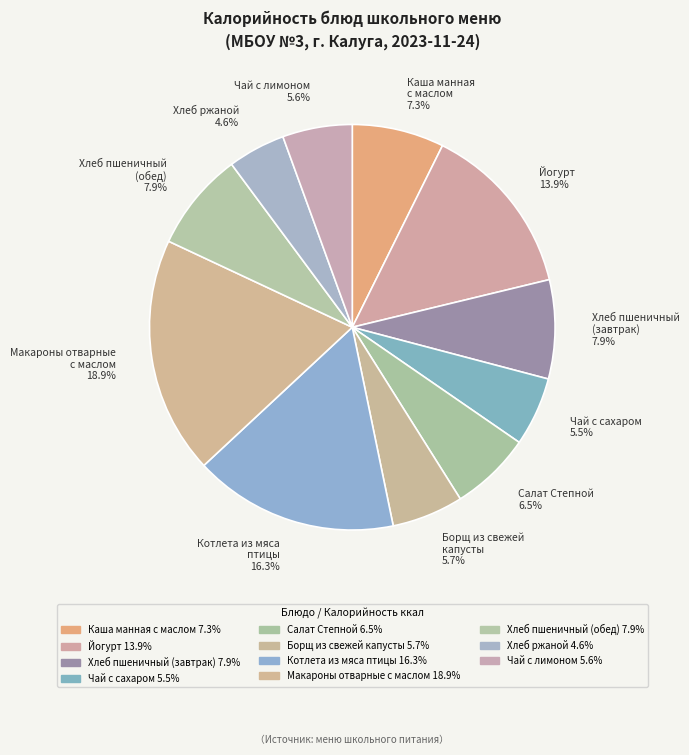

True or false: Салат Степной accounts for 18% of the total.

False